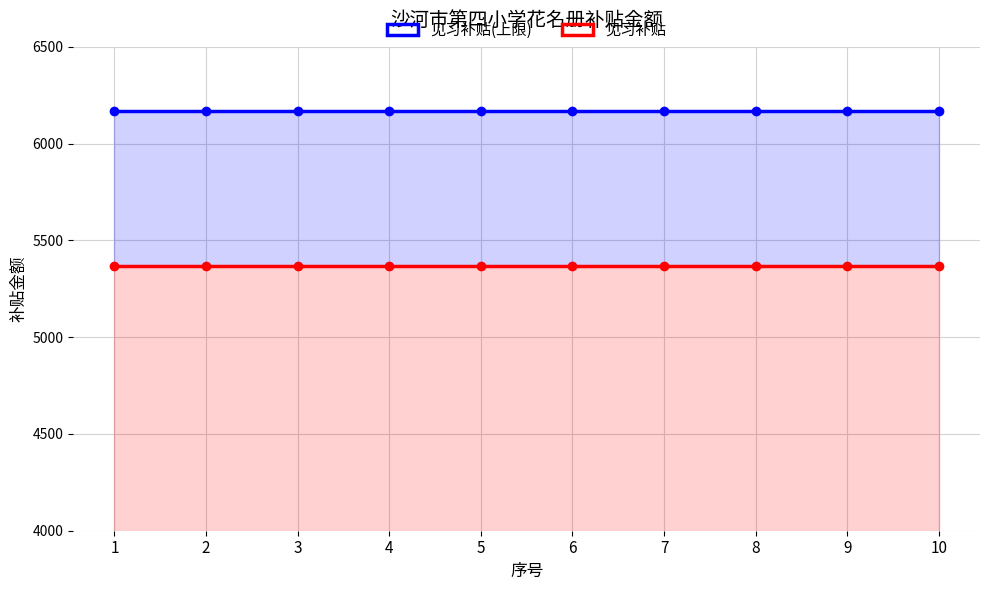

How many lines are shown in the chart?

2